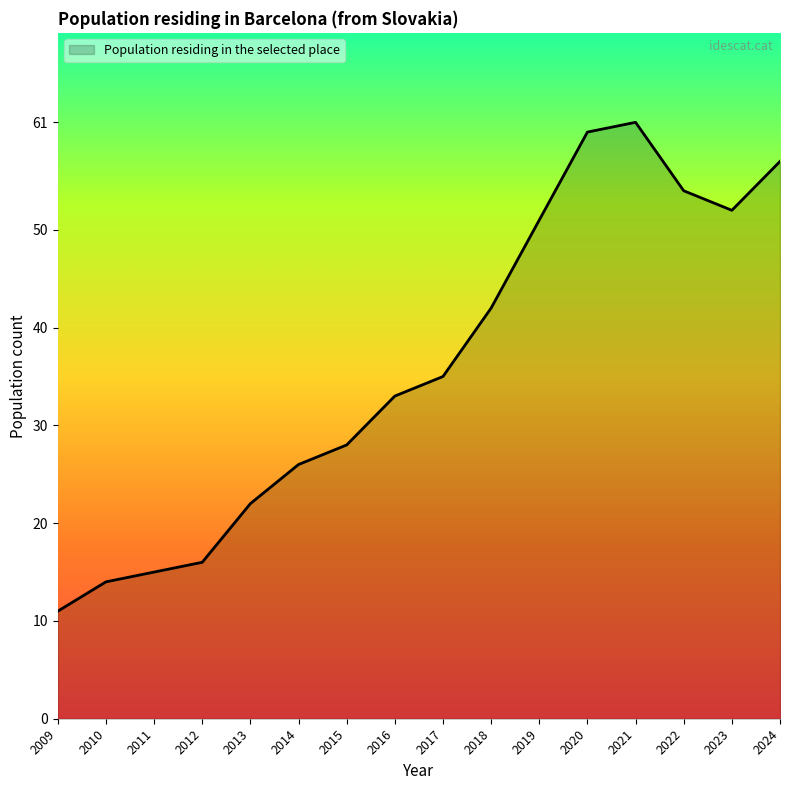

Reading left to right, what are all the values shown in this chart?

2009=11	2010=14	2011=15	2012=16	2013=22	2014=26	2015=28	2016=33	2017=35	2018=42	2019=51	2020=60	2021=61	2022=54	2023=52	2024=57